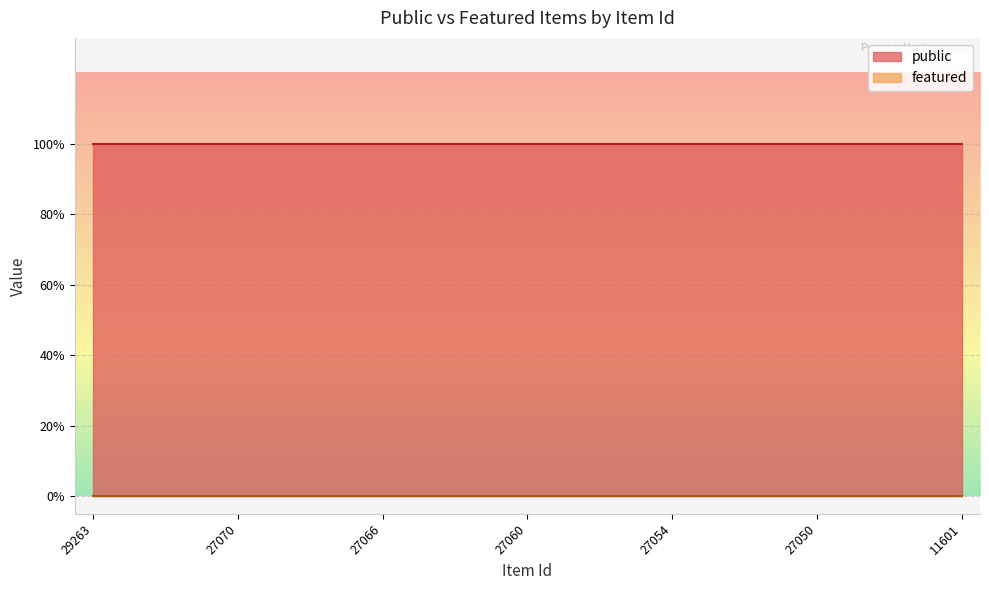

Does the chart display data point markers on the line(s)?

No